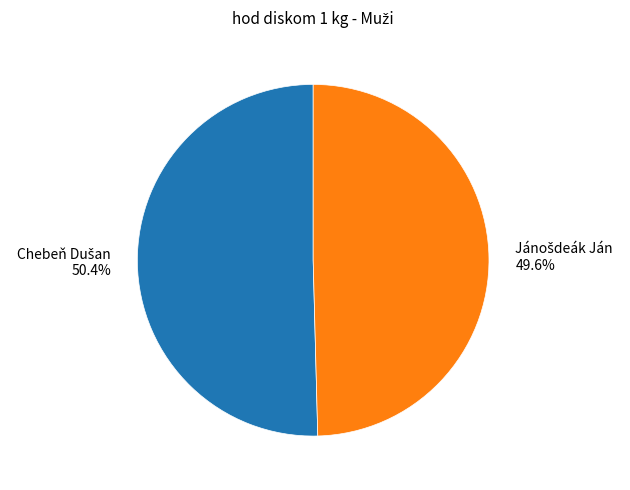

Does any single category account for the majority?

Yes